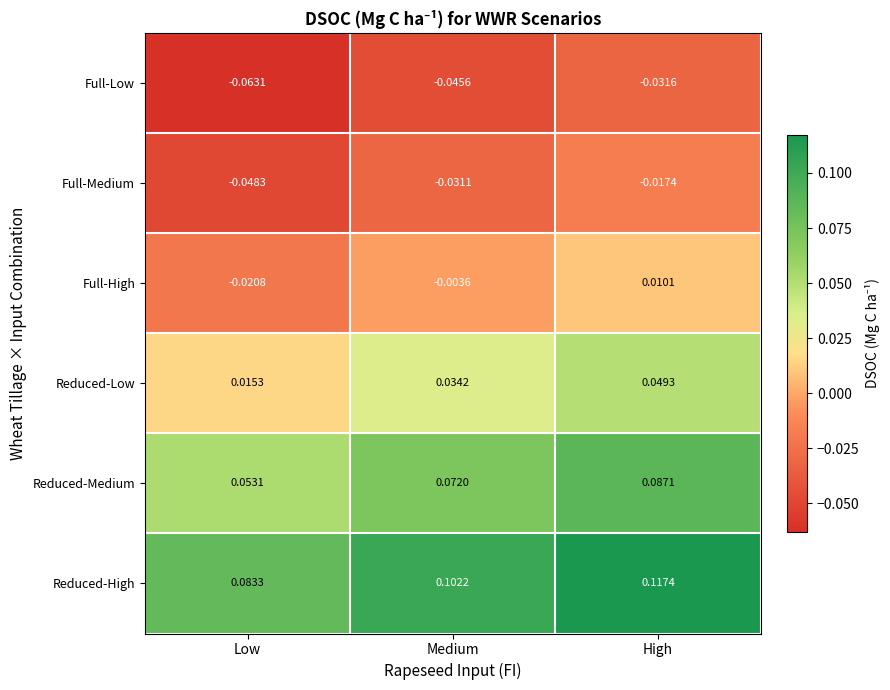

Rank the categories by Full-High value from lowest to highest.

Low, Medium, High